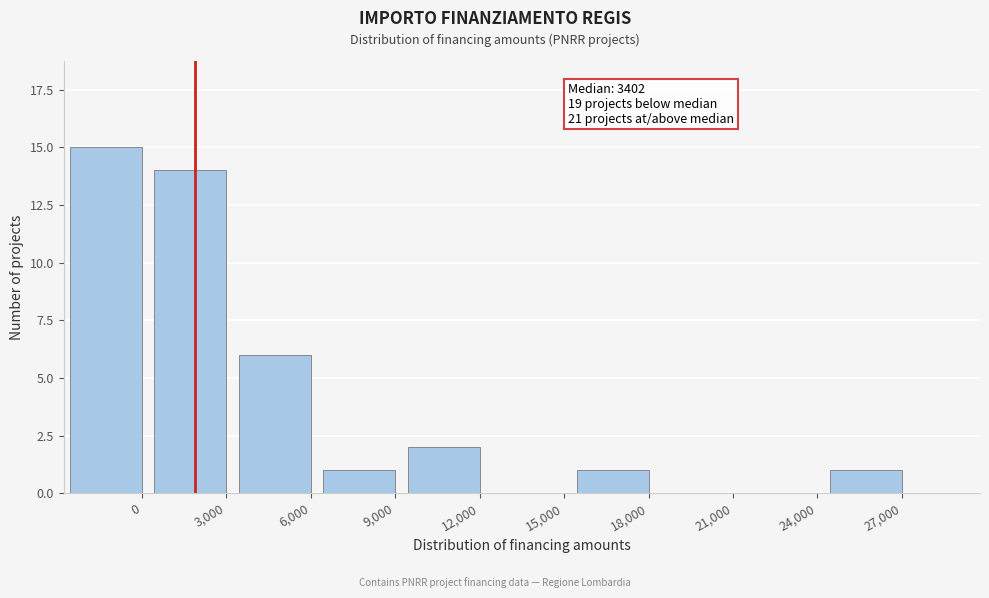

Reading left to right, transcribe all the data shown in this chart.

0=15	3,000=14	6,000=6	9,000=1	12,000=2	15,000=0	18,000=1	21,000=0	24,000=0	27,000=1